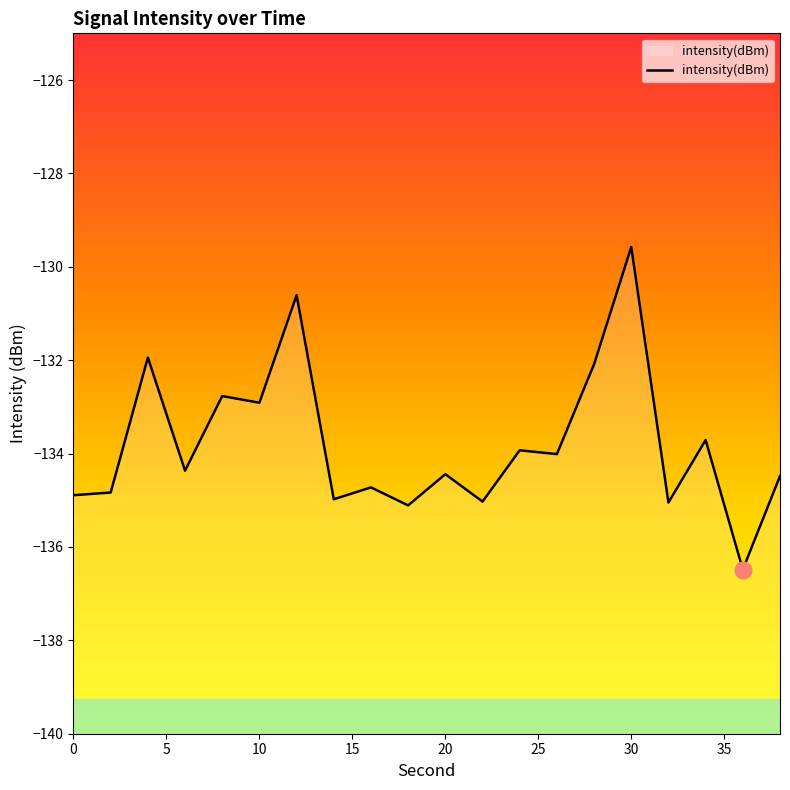

How many points are higher than both their immediate neighbors (excluding endpoints)?

8